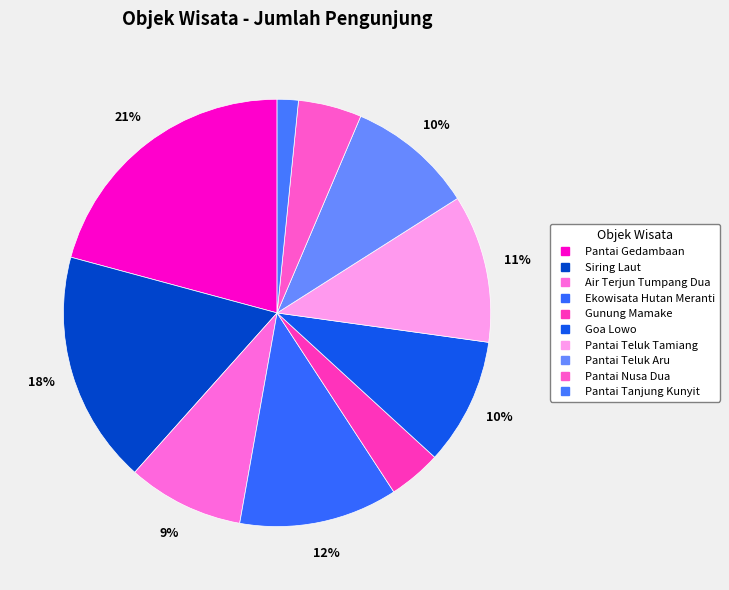

To the nearest percent, what percentage of the pie is Pantai Teluk Tamiang?

11%